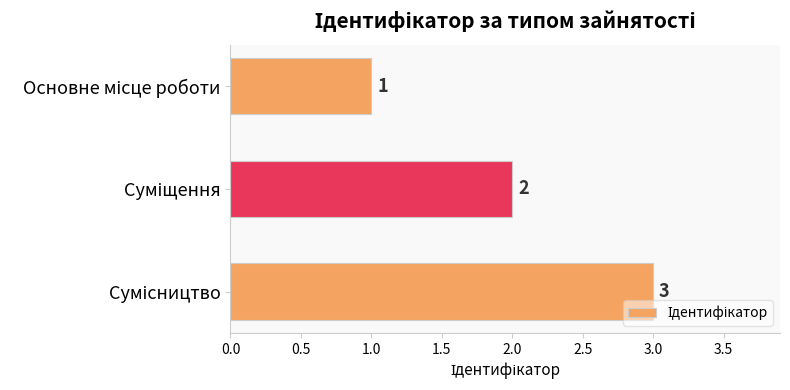

Count the values in the range 1 to 3.

3